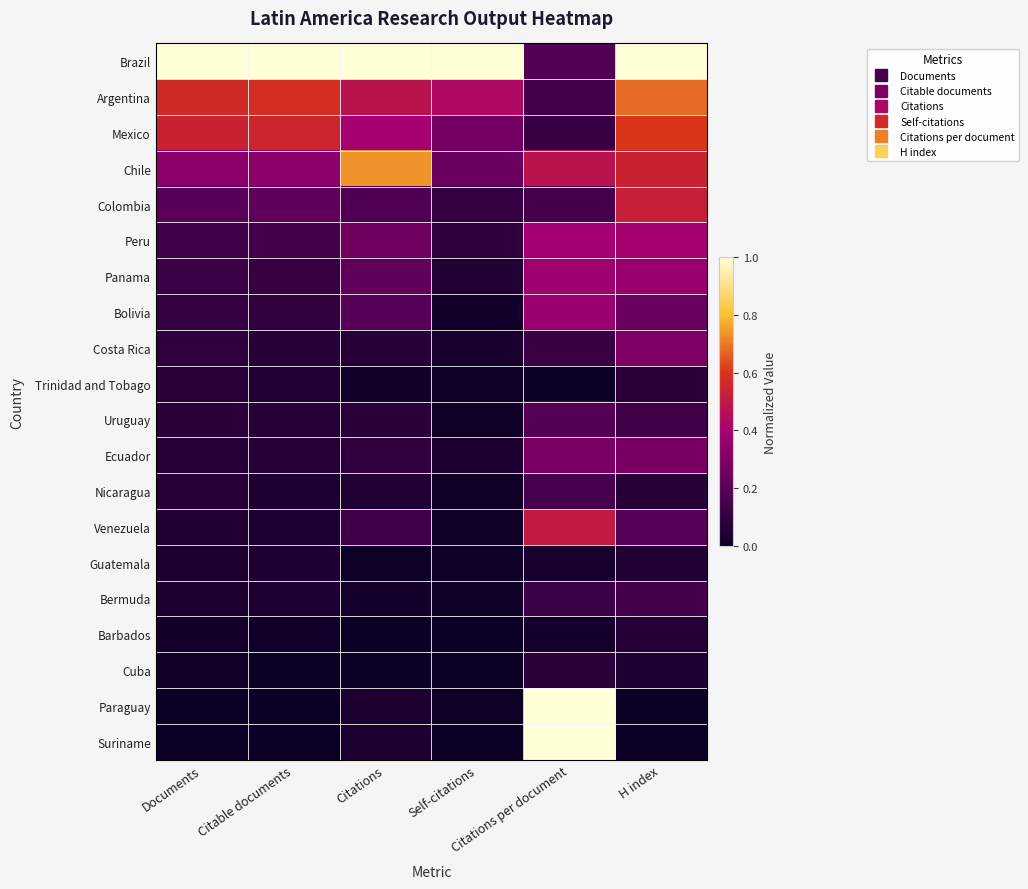

Which series changed the most between Documents and Self-citations?

Mexico